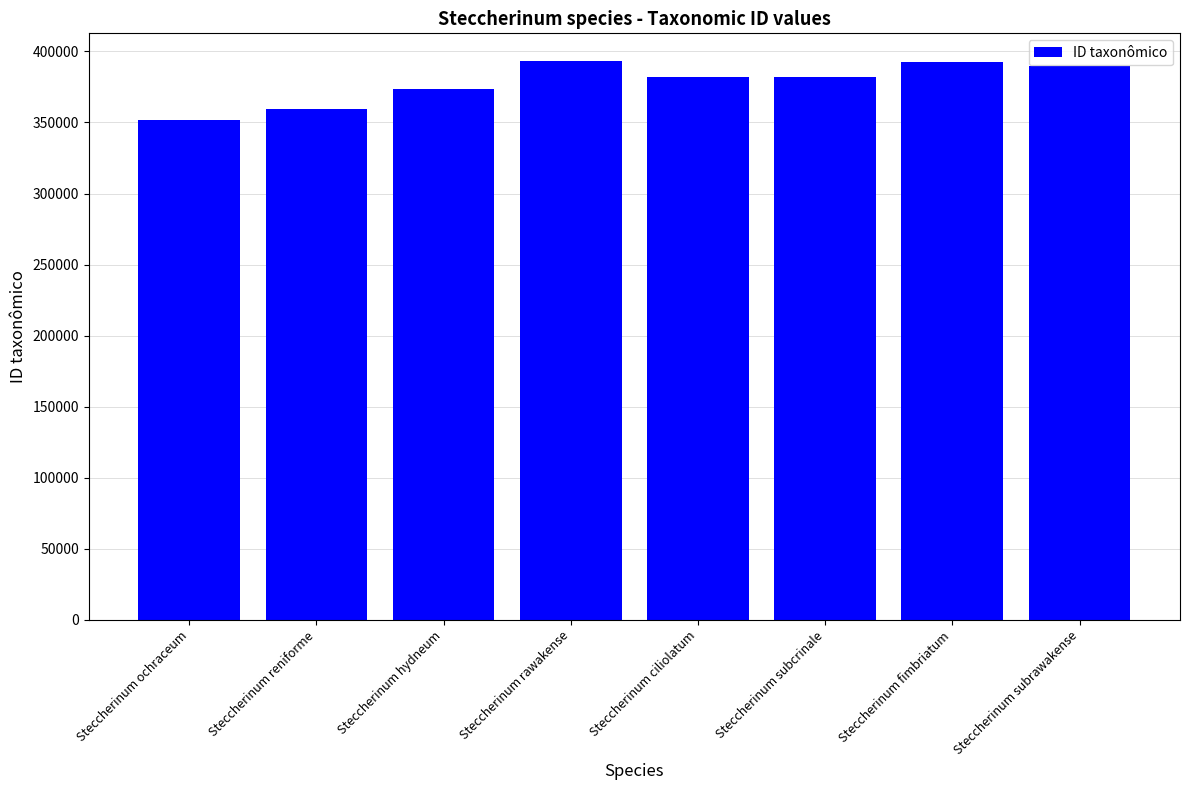

What is the minimum value shown in the chart?

351817